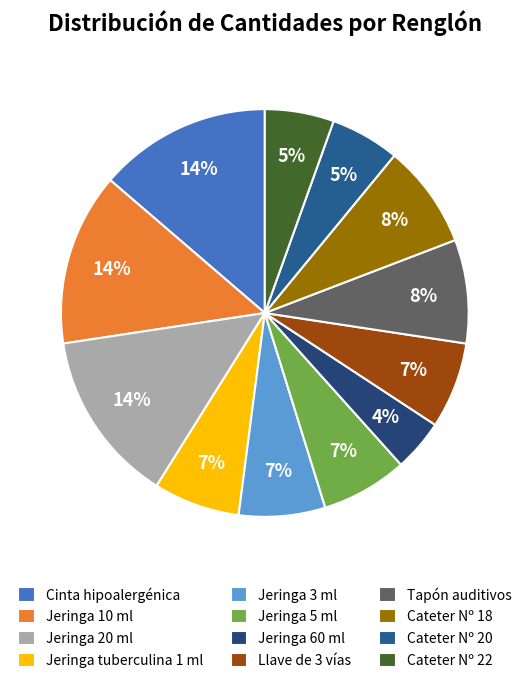

Is it true that Jeringa 5 ml is 13% of the pie?

False